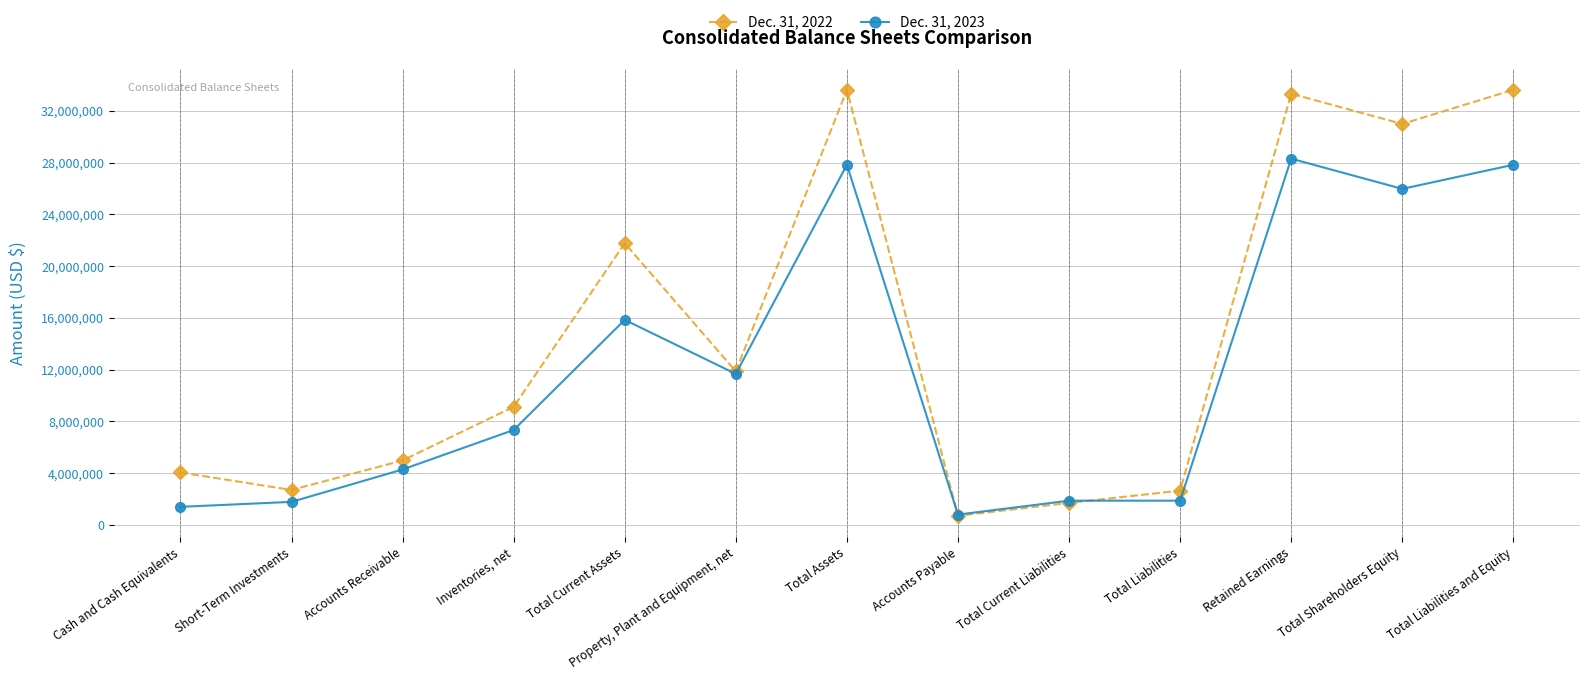

At which category does Dec. 31, 2023 reach its first local valley?

Property, Plant and Equipment, net